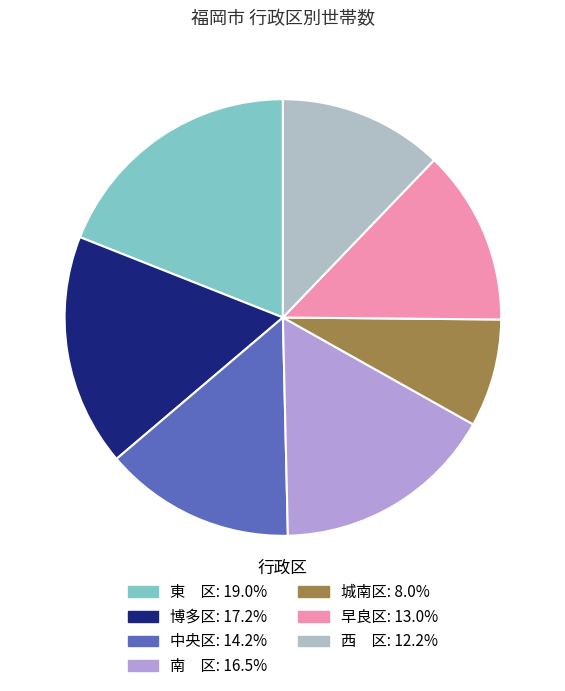

The 中央区 slice represents 14% of the pie. True or false?

True